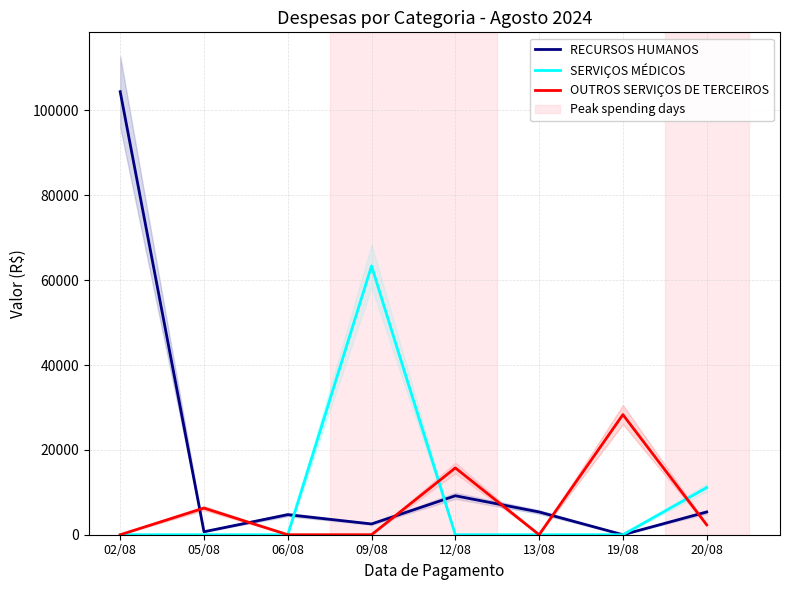

True or false: RECURSOS HUMANOS has more than 1 interior local peaks.

True